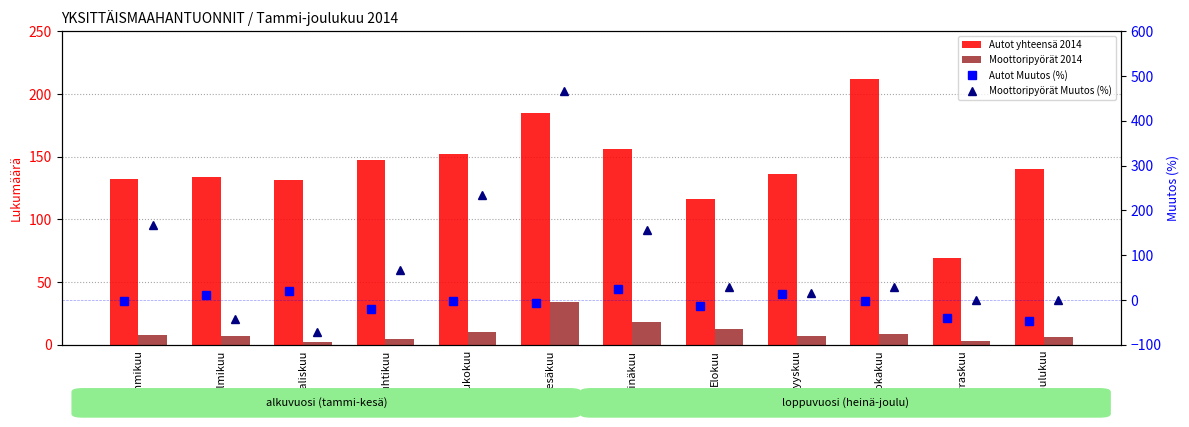

Does the chart contain stacked bars?

No